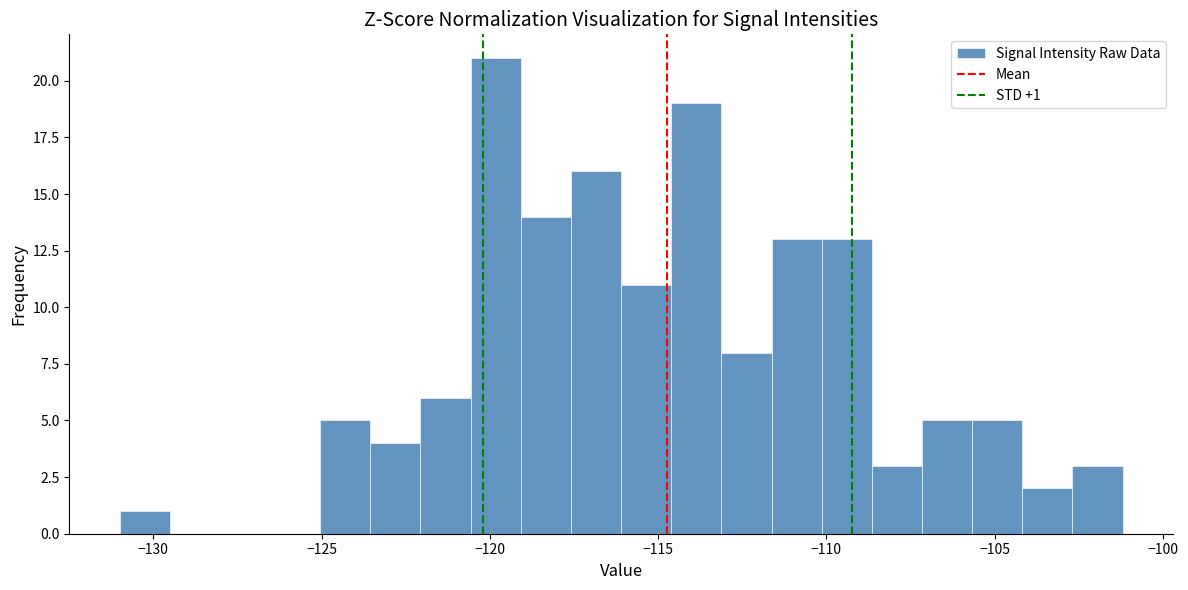

Read against the x-axis, roughly where is the centre of the tallest bar?

-120.0